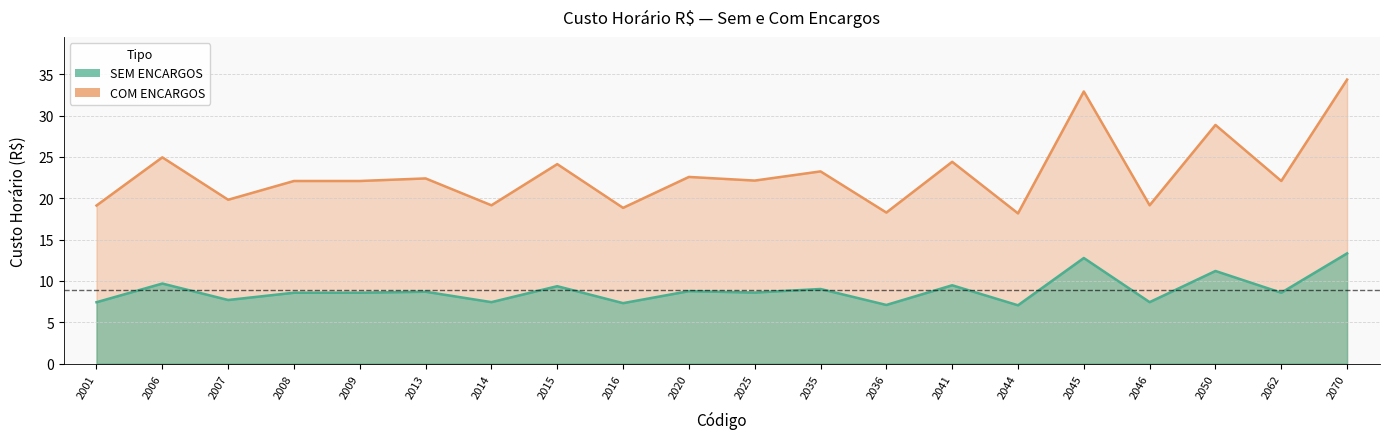

At how many categories does at least one series exceed 14?

20